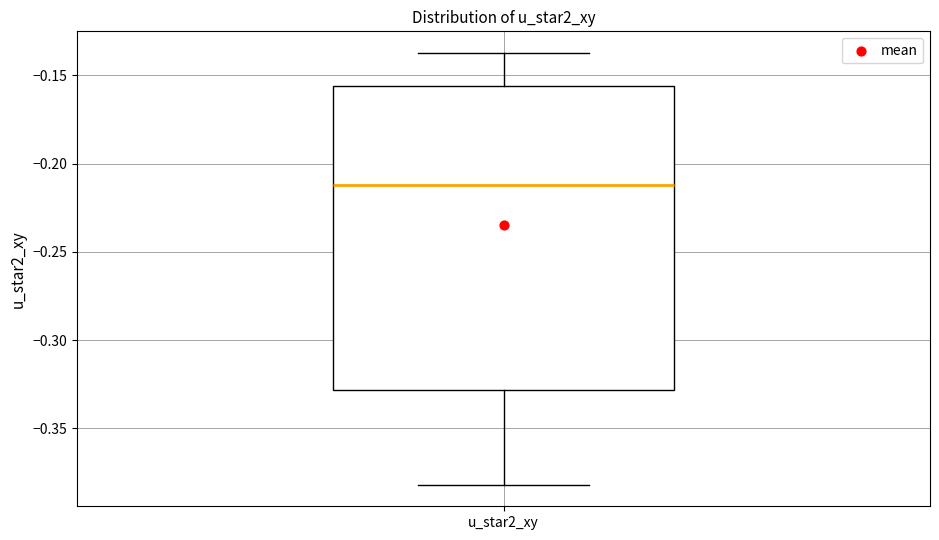

Transcribe this box plot: give where the median line is, the range the box spans, and where the two whiskers end, as read against the y-axis. The values are not printed on the chart, so give them approximately, as read against the axis.

median -0.210, box -0.330 to -0.155, whiskers -0.380 to -0.135